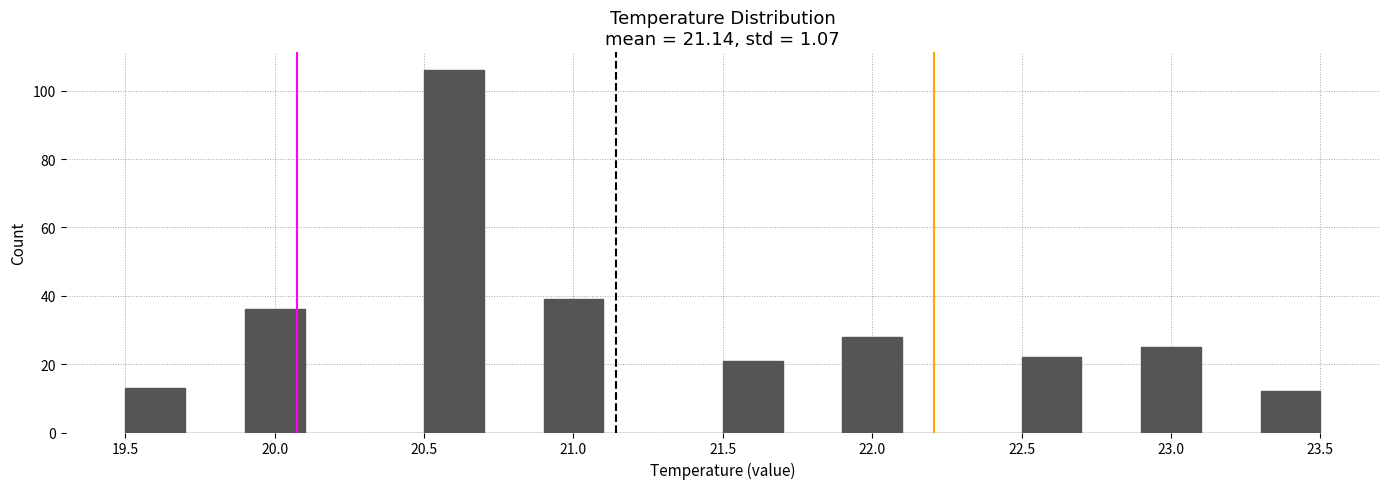

Over which range of the x-axis is the bar tallest?

20.5 to 20.7